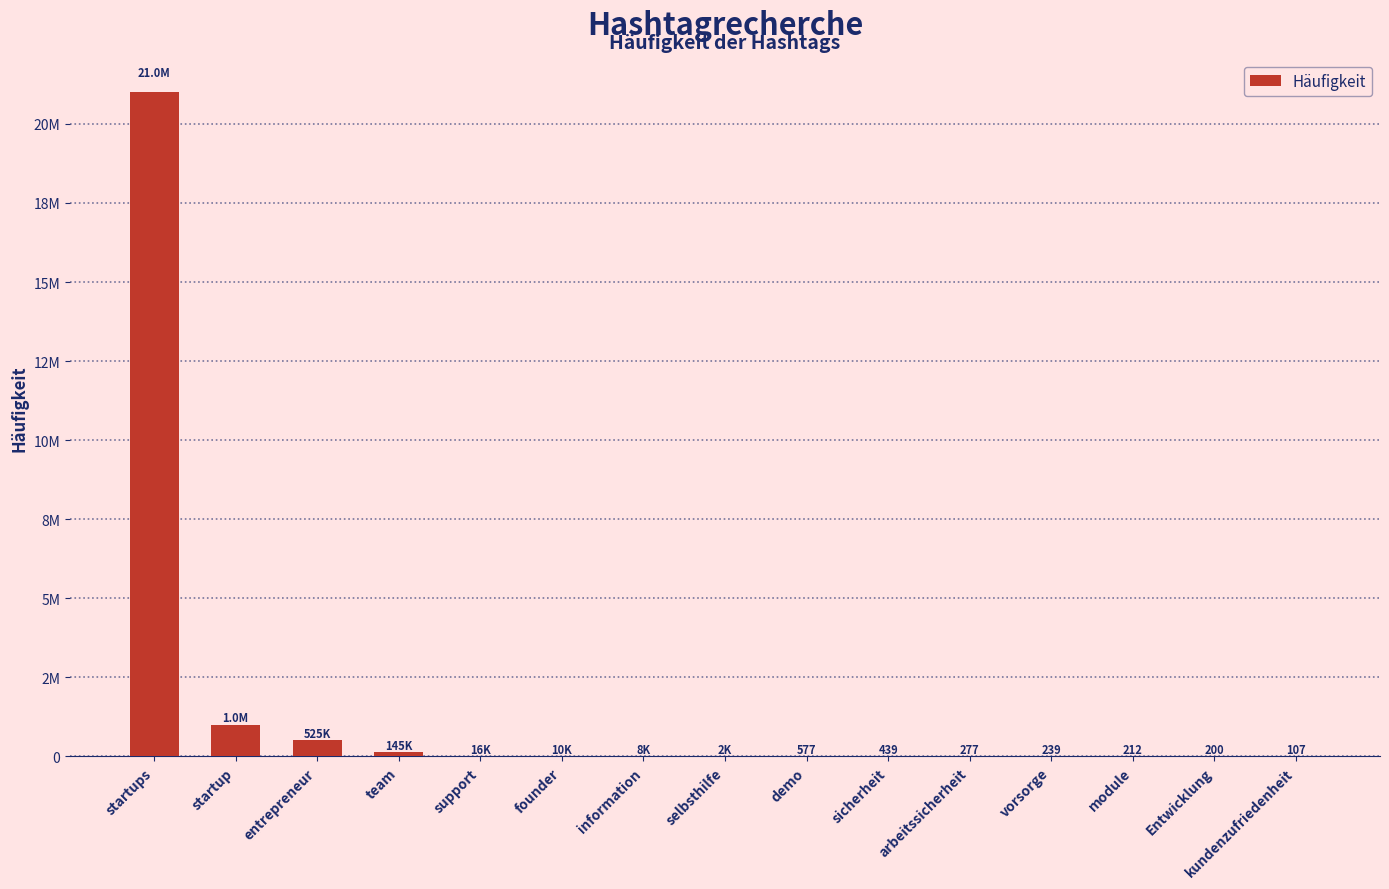

Does the chart contain any negative values?

No